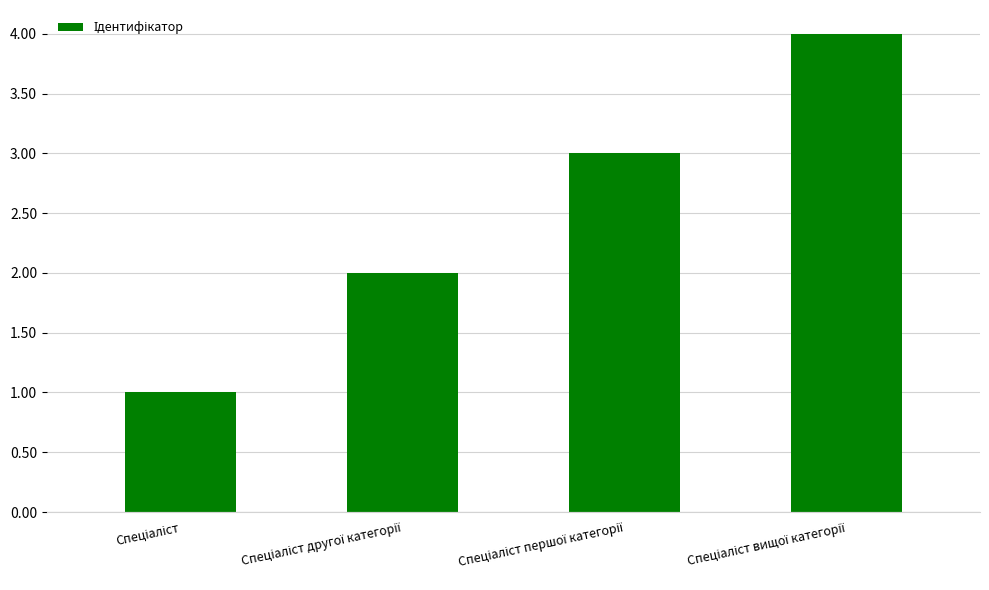

What is the difference between the maximum and minimum values?

3